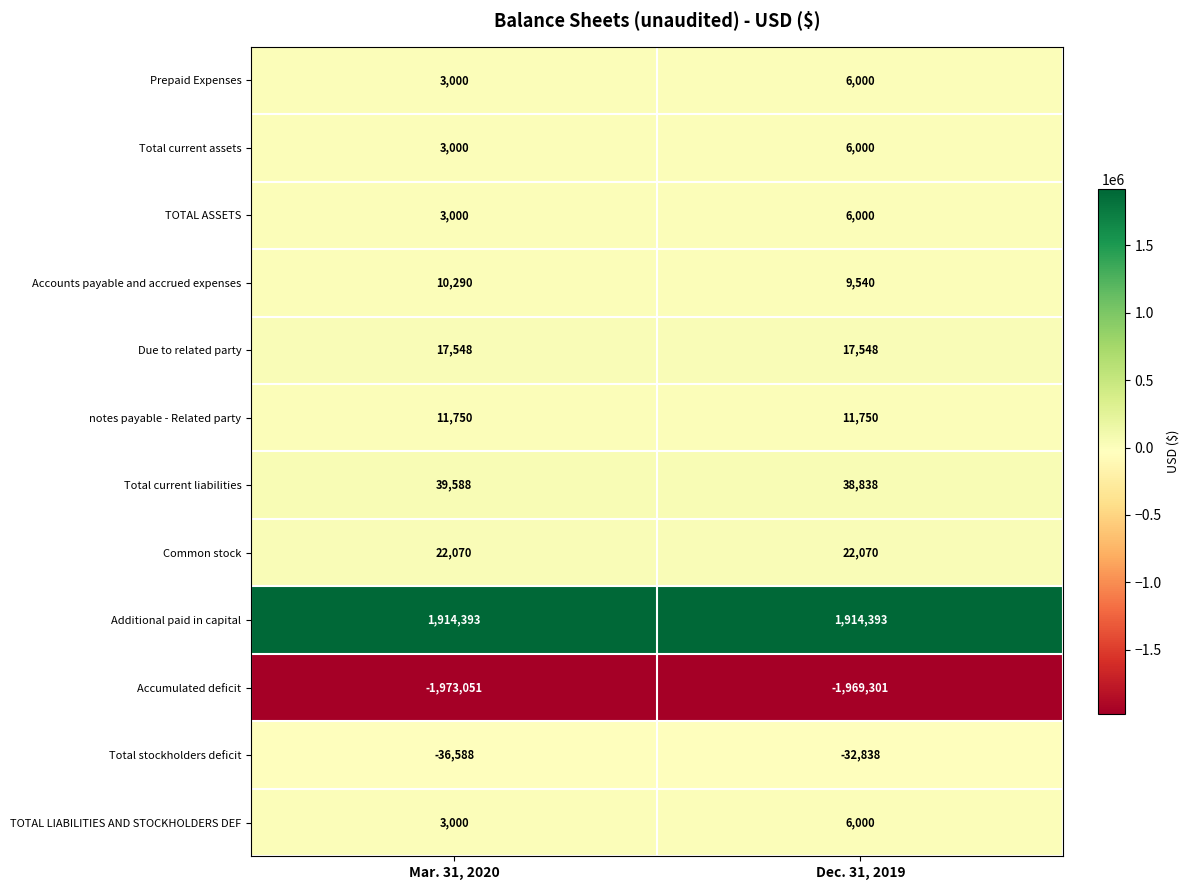

The Additional paid in capital series shows 1914393 at Mar. 31, 2020. True or false?

True